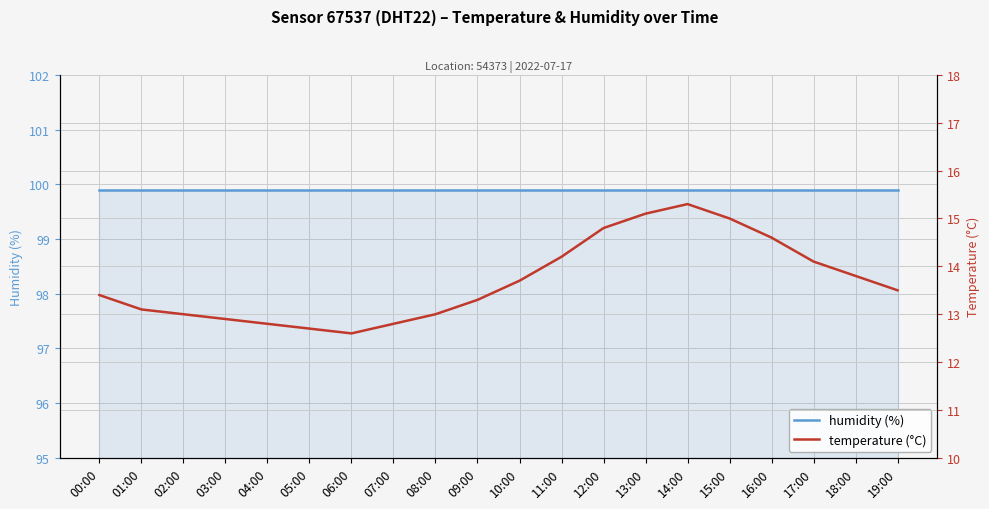

What is the label of the 10th point from the left?

09:00